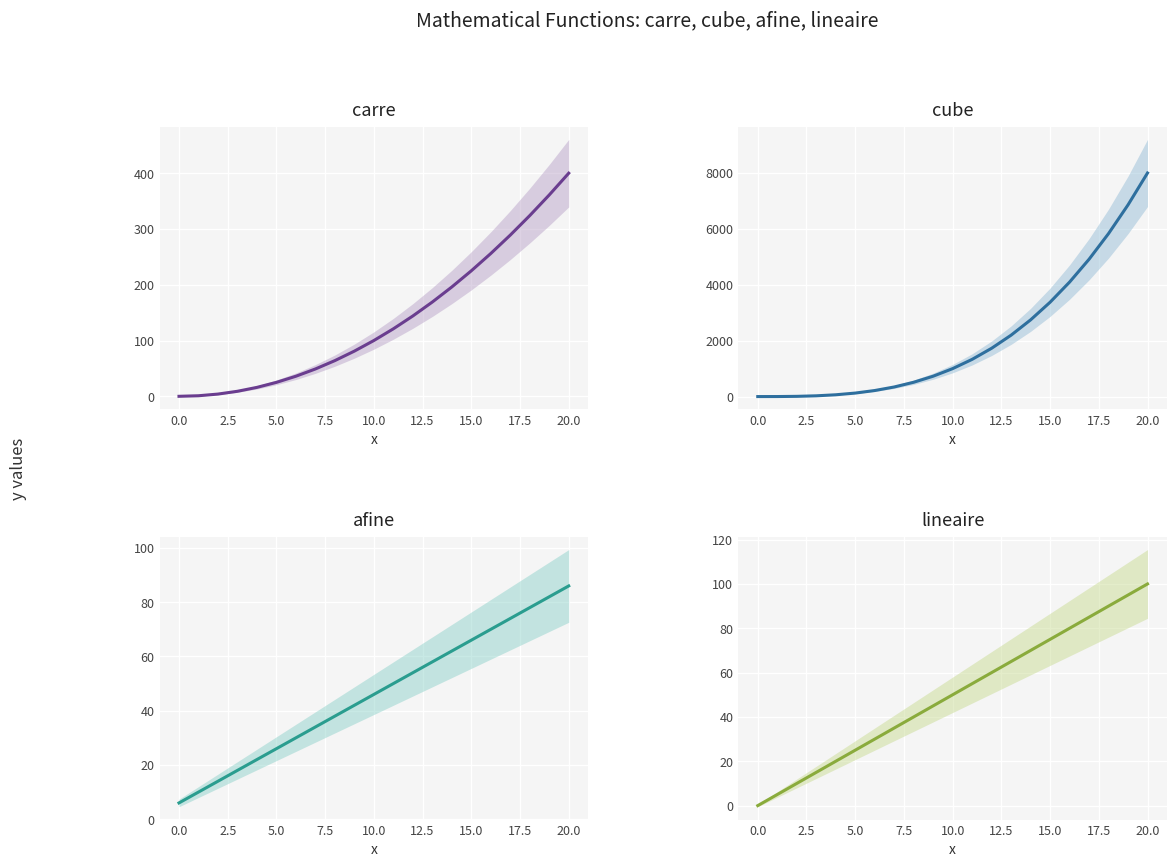

The afine series shows 14 at 0.0. True or false?

False